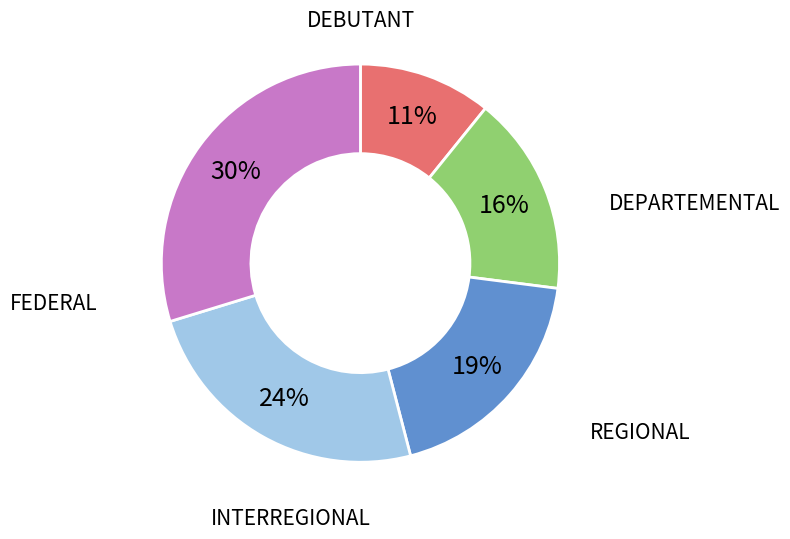

Which has a higher value, DEPARTEMENTAL or REGIONAL?

REGIONAL